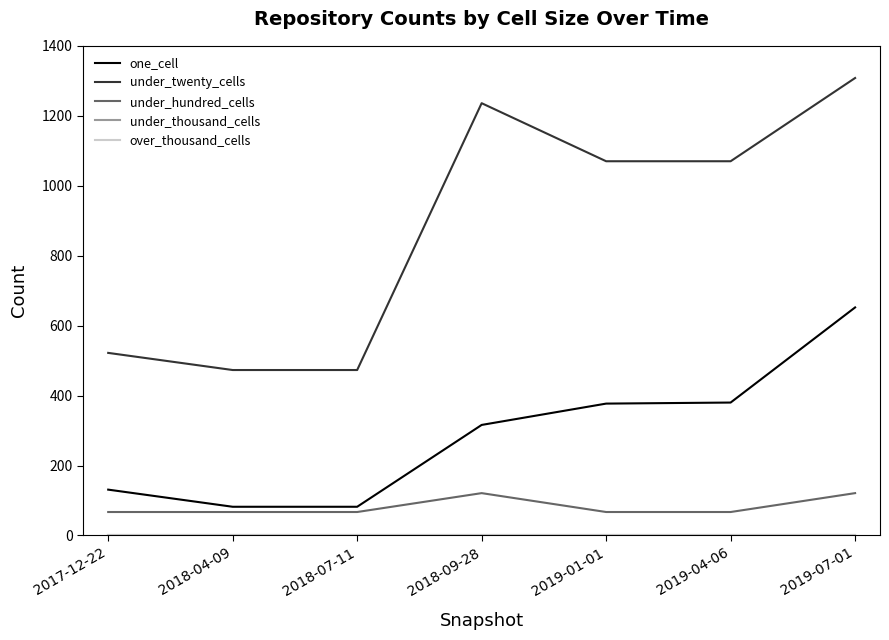

Does the chart have visible grid lines?

No